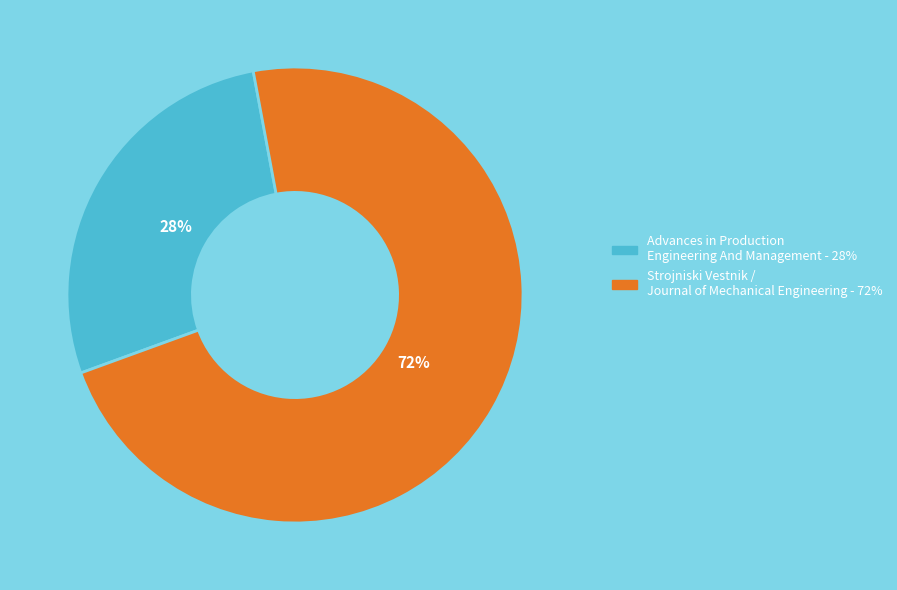

Is there any slice that represents more than half of the pie?

Yes